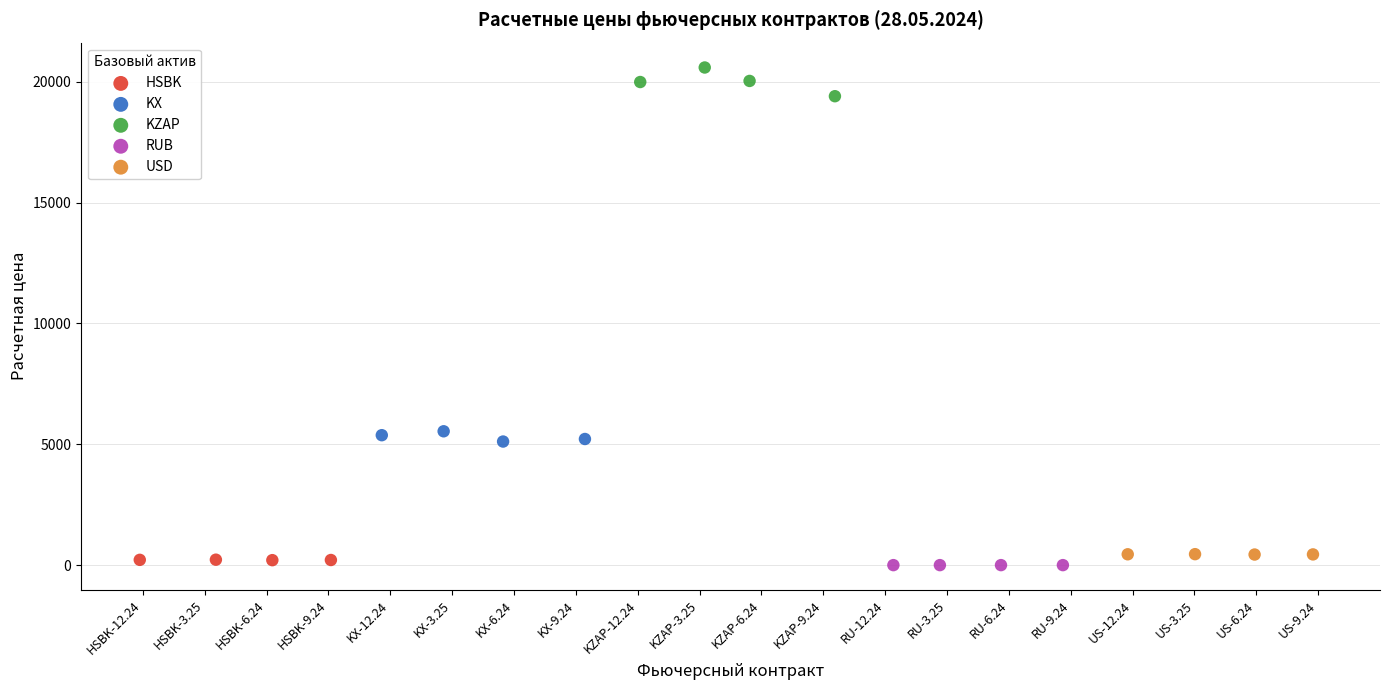

Which series reaches the maximum Y coordinate?

KZAP